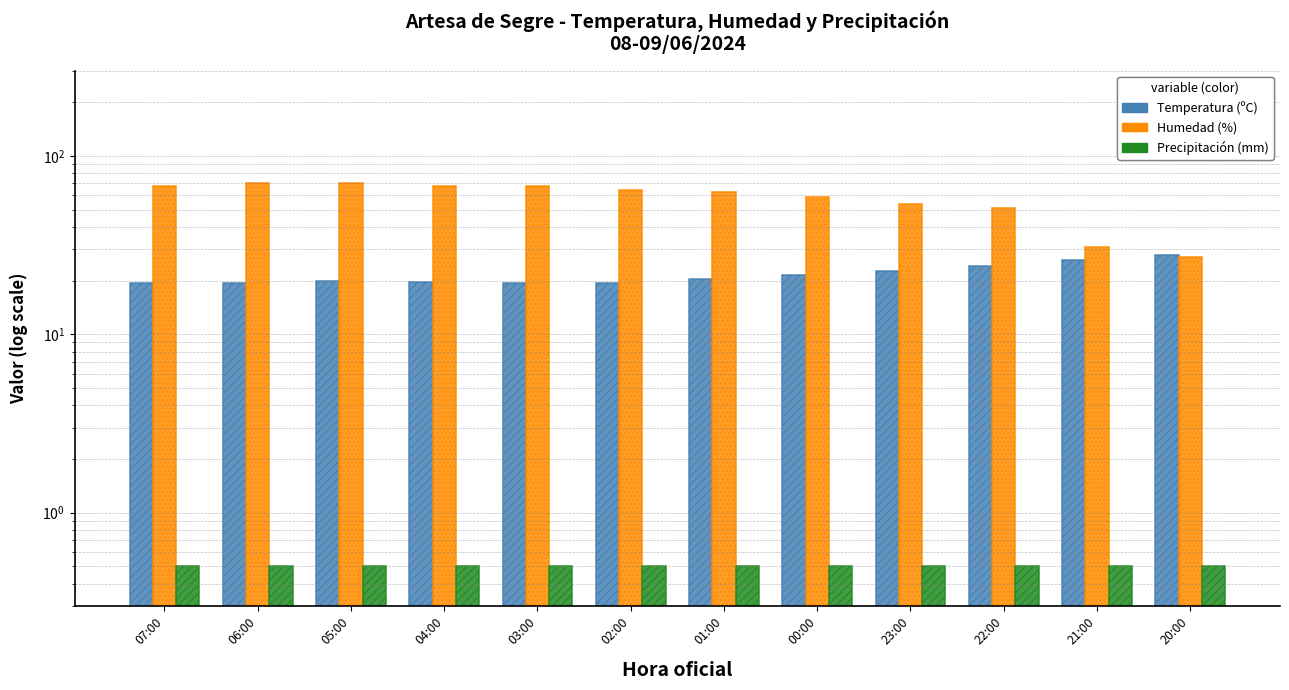

What is the value of the Precipitación (mm) bar at the 5th from the left?

0.5